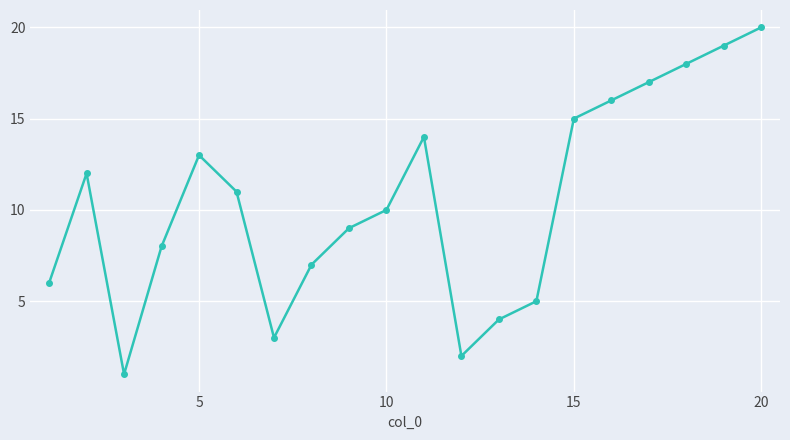

What is the difference between the second highest and second lowest values?

17